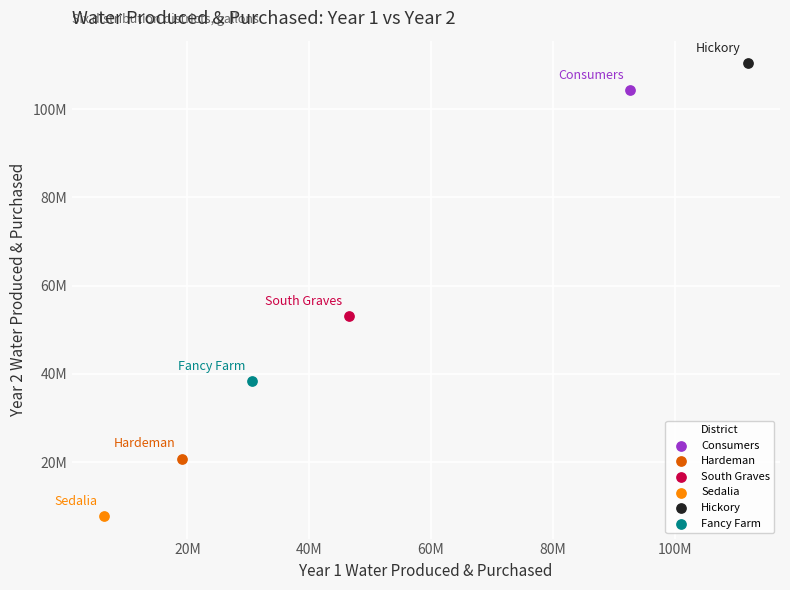

What are all the series names shown in the legend?

Consumers, Hardeman, South Graves, Sedalia, Hickory, Fancy Farm